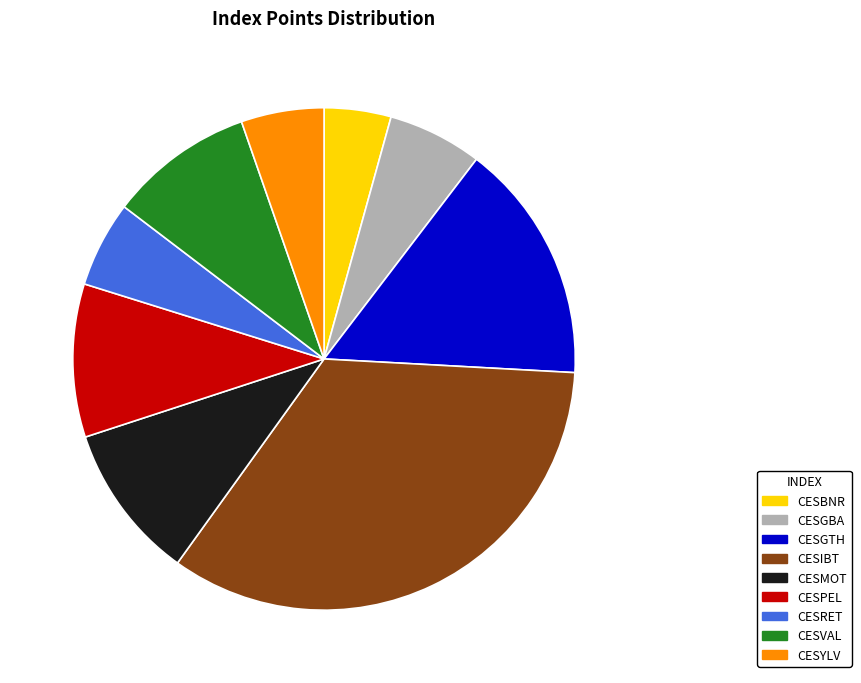

Which category has the biggest portion of the pie?

CESIBT